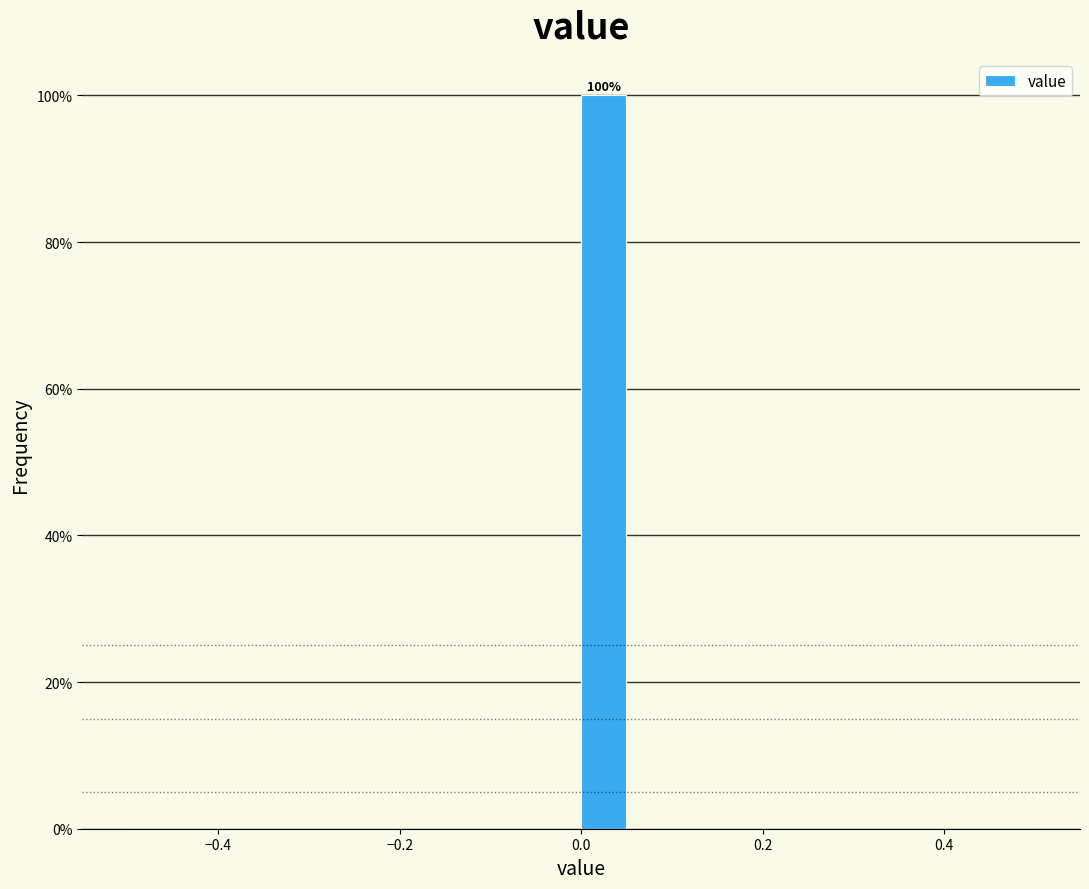

Around what value on the x-axis is the tallest bar? Give the approximate position of its centre, as read against the axis.

0.02